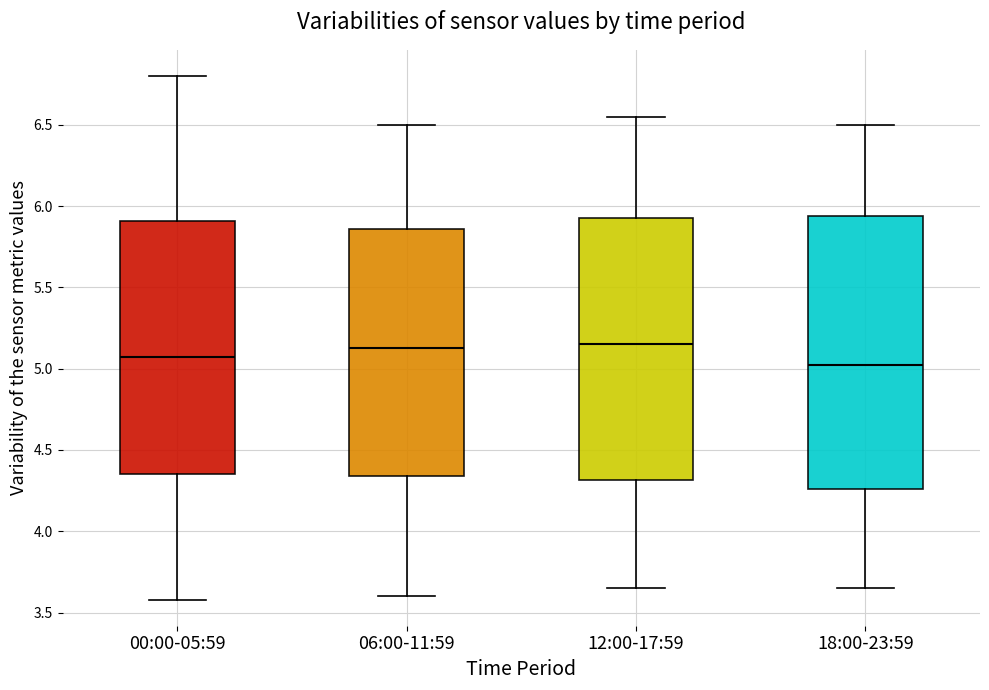

Where does the lower whisker of the box for 06:00-11:59 end on the y-axis? The values are not printed on the chart, so give them approximately, as read against the axis.

3.60